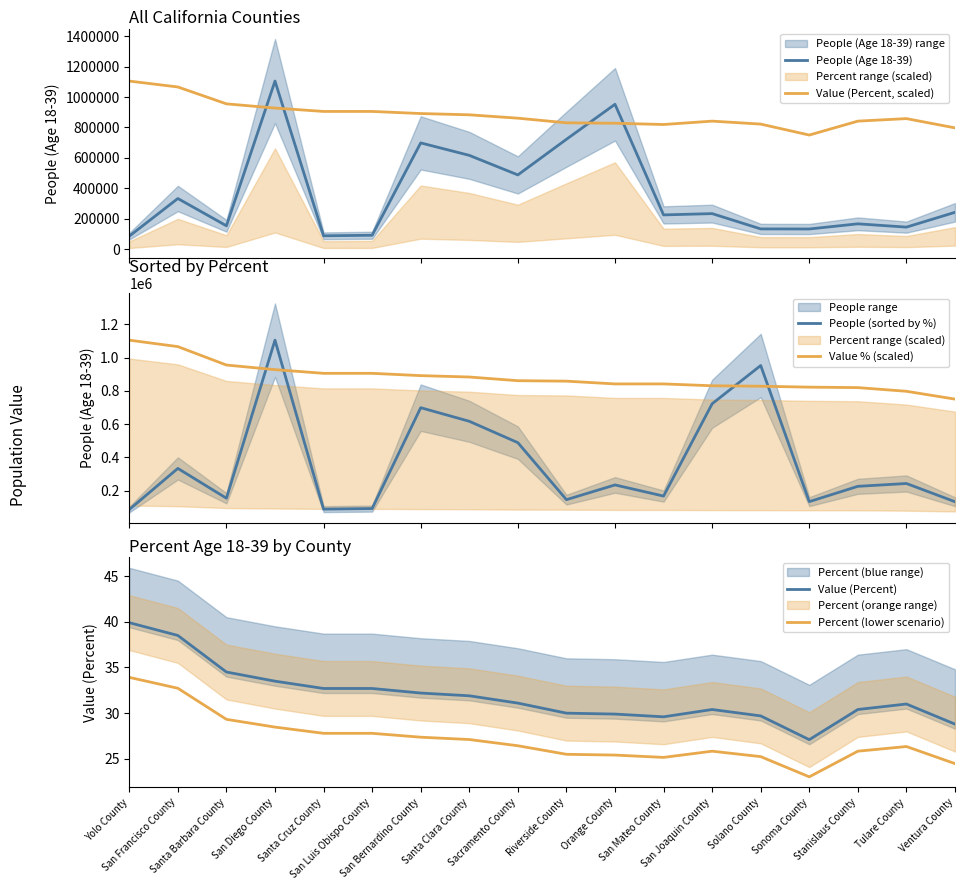

Which series has the widest spread of values?

People (Age 18-39)